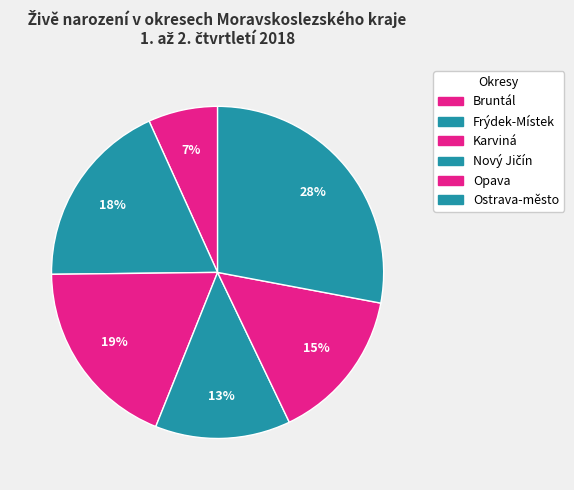

How much of the chart is everything except Frýdek-Místek?

81.6%